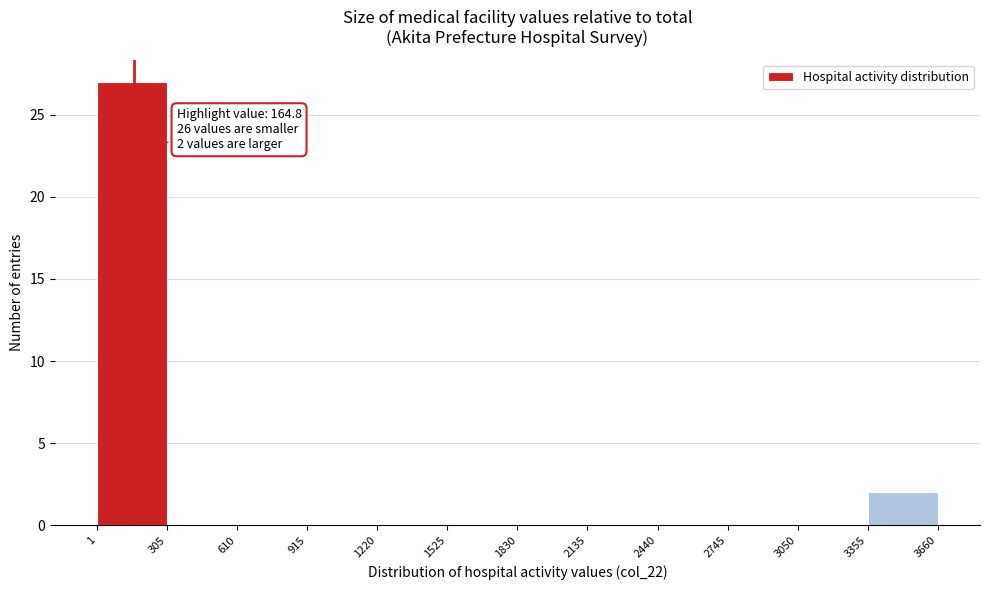

Over which range of the x-axis is the bar tallest?

1 to 305